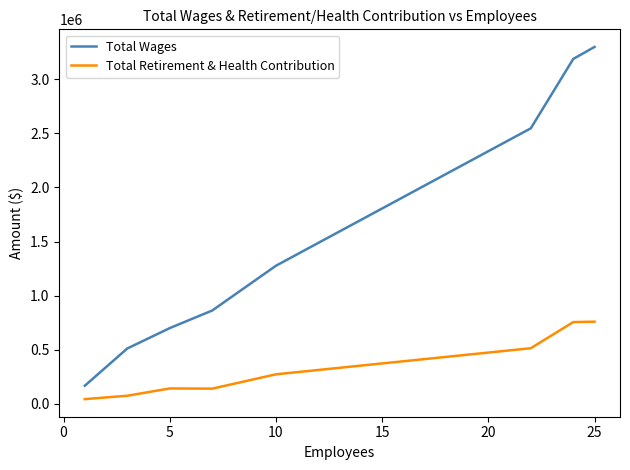

What is the highest value of the Total Retirement & Health Contribution series?

760027